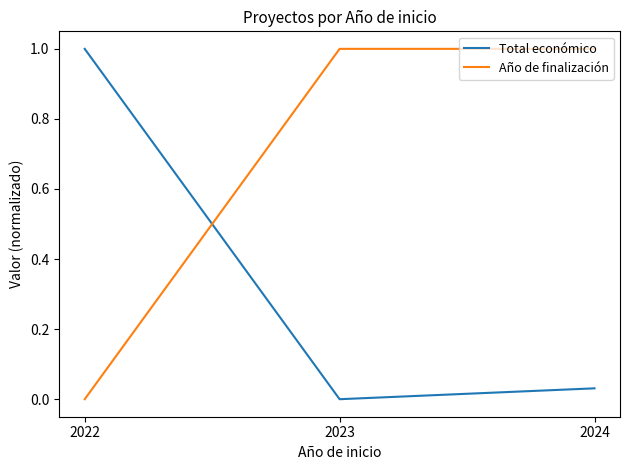

Rank the series at 2024 from lowest to highest value.

Total económico, Año de finalización